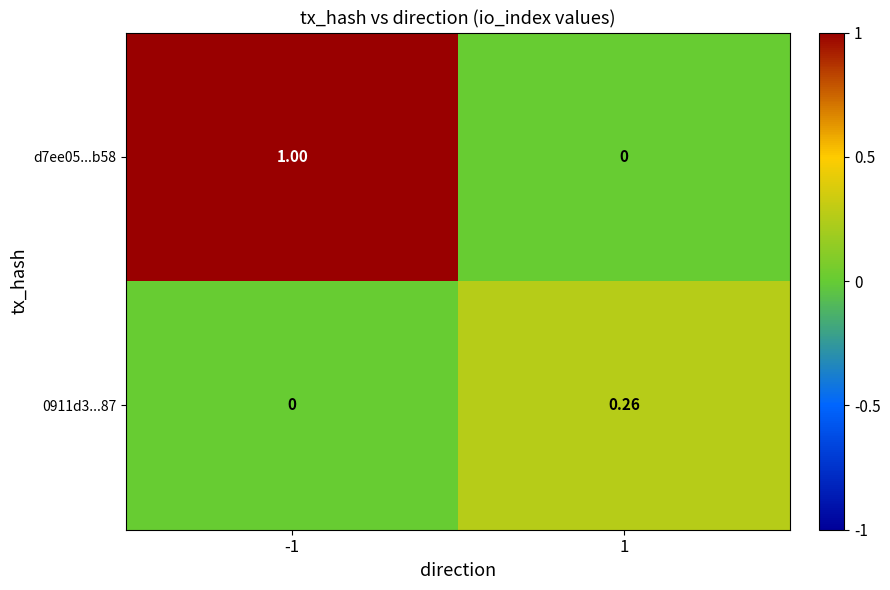

Is the value of d7ee05...b58 at 1 greater than the value of 0911d3...87 at 1?

No